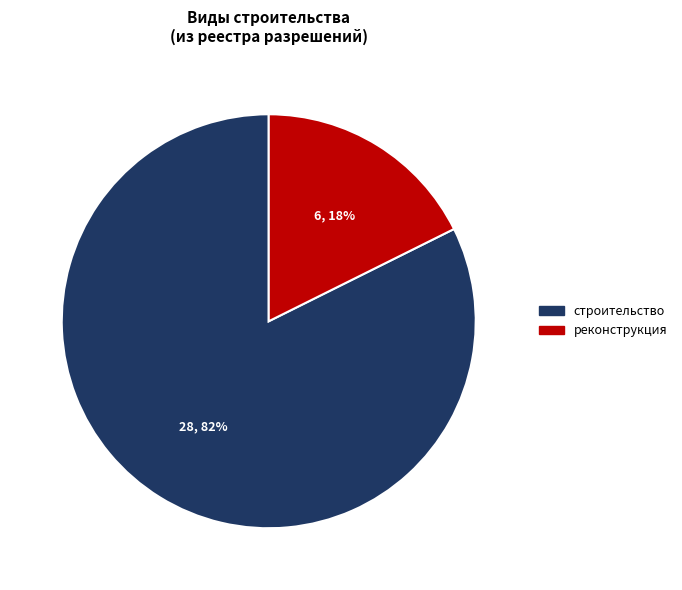

Is строительство the majority of the pie?

Yes